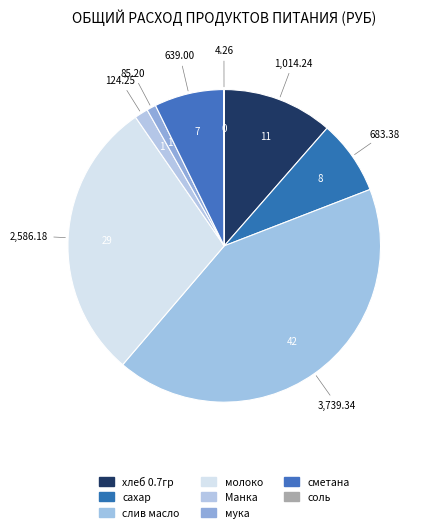

Do сметана and соль together represent more than half of the pie?

No